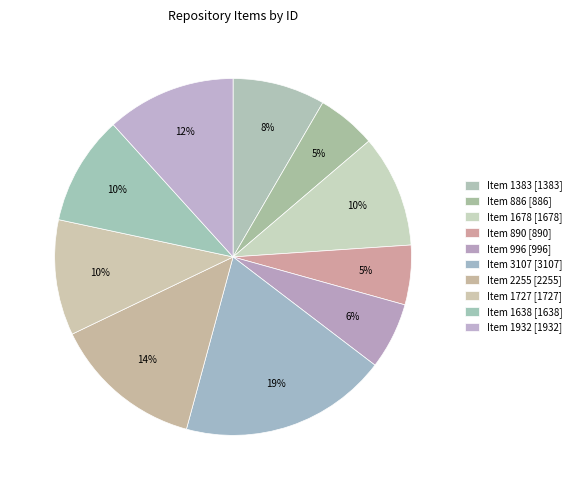

How many segments does this pie chart have?

10